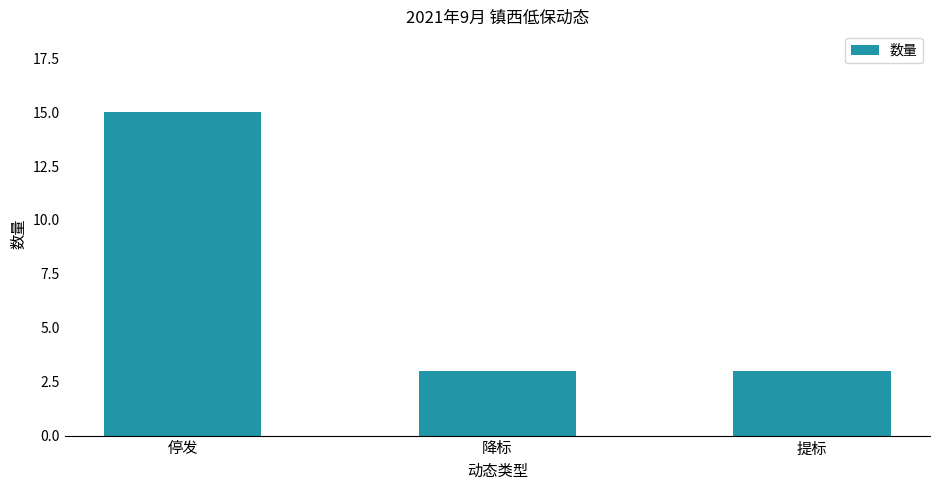

Which category has the highest value across all series?

停发